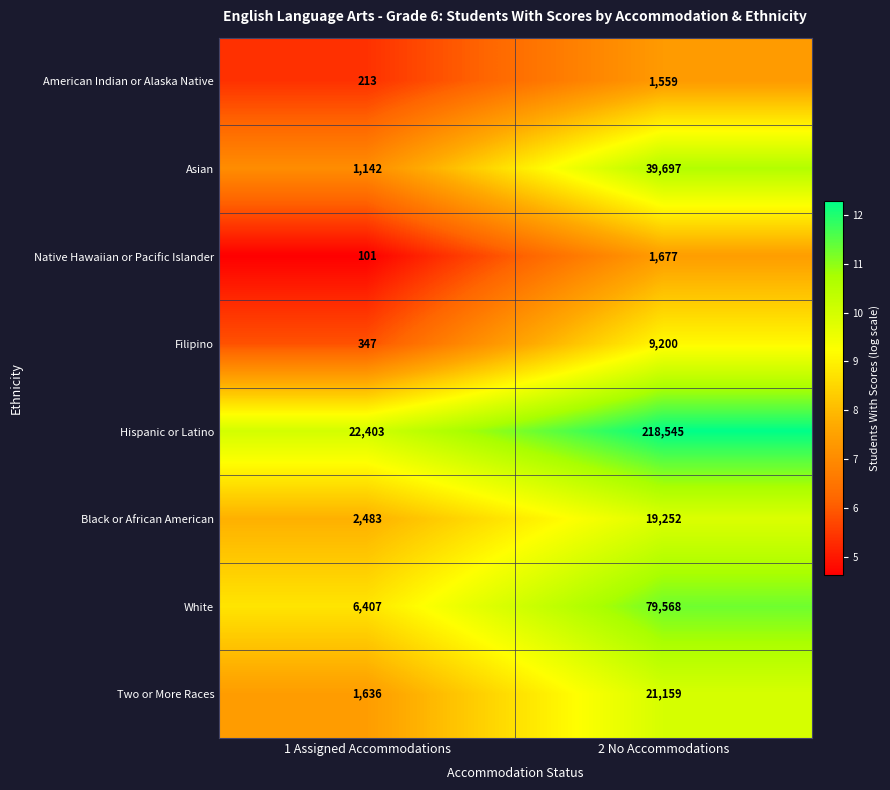

At which label is American Indian or Alaska Native closest to 886?

1 Assigned Accommodations